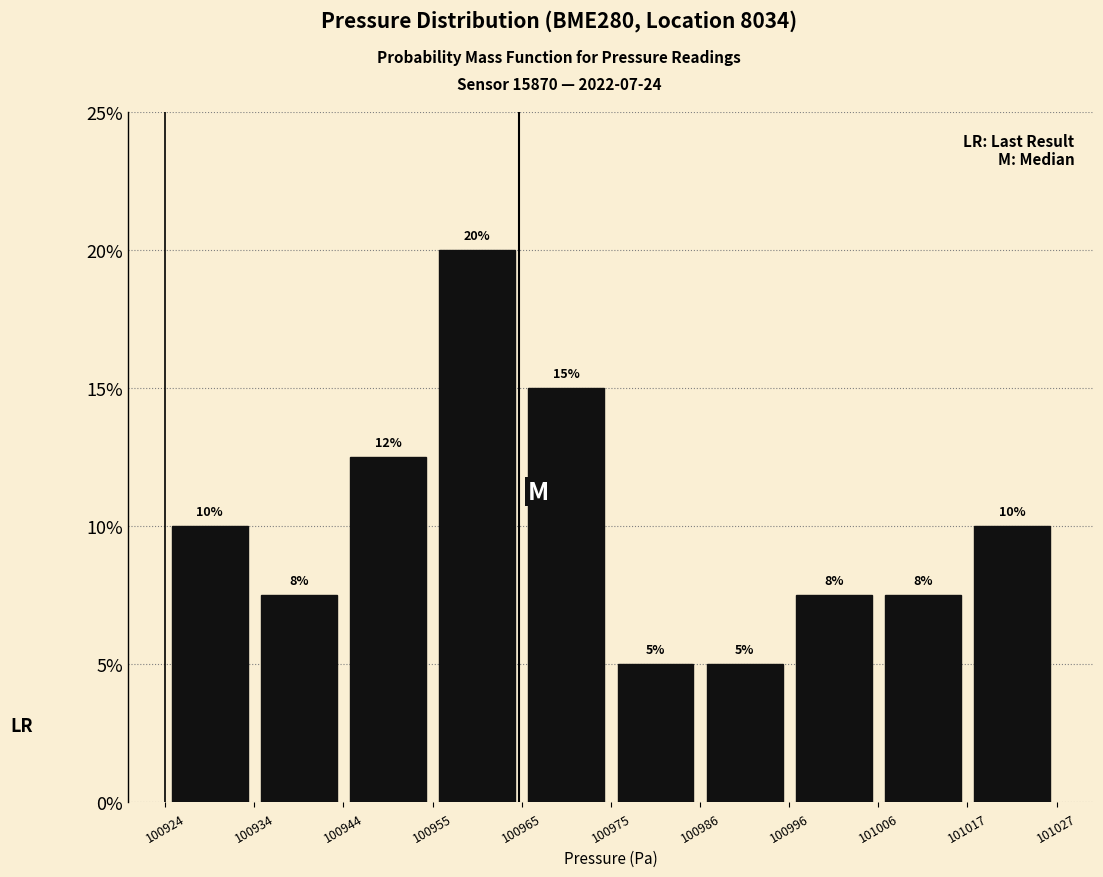

Which range on the x-axis has the tallest bar?

100955 to 100965